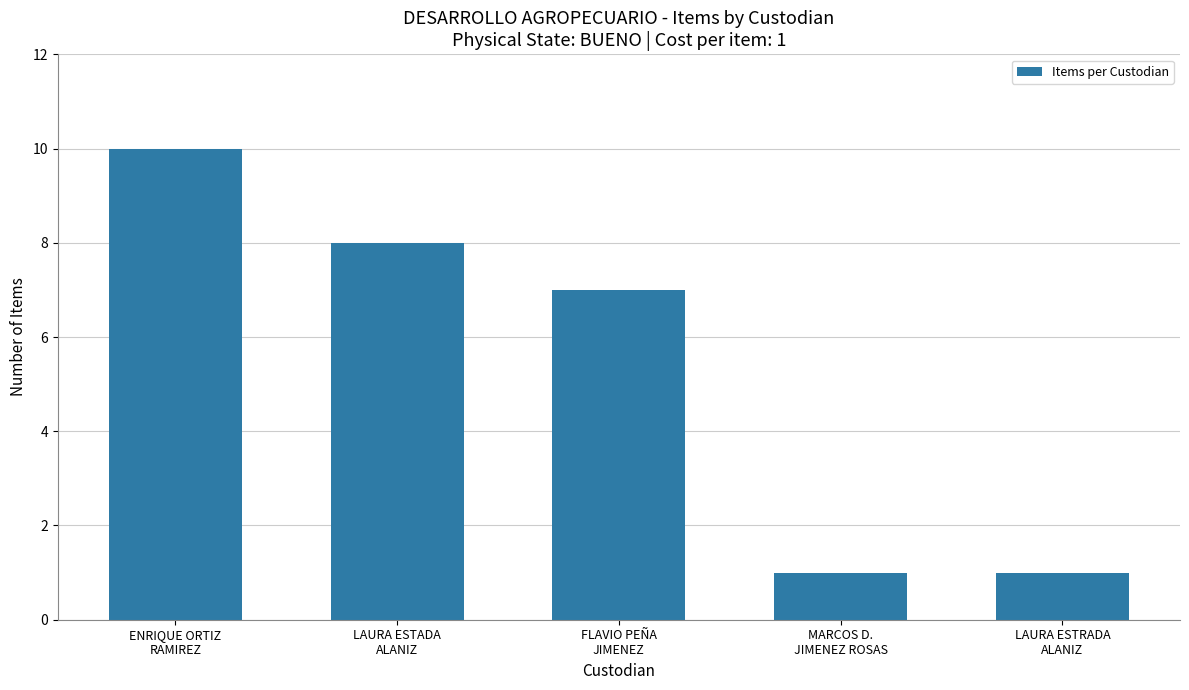

What is the sum of the values at FLAVIO PEÑA
JIMENEZ and LAURA ESTRADA
ALANIZ?

8